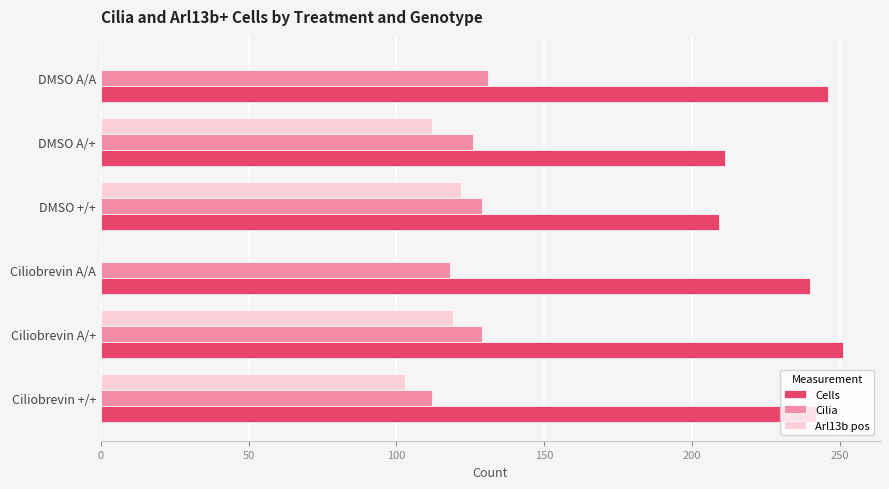

What is the sum of all Cells values?

1399